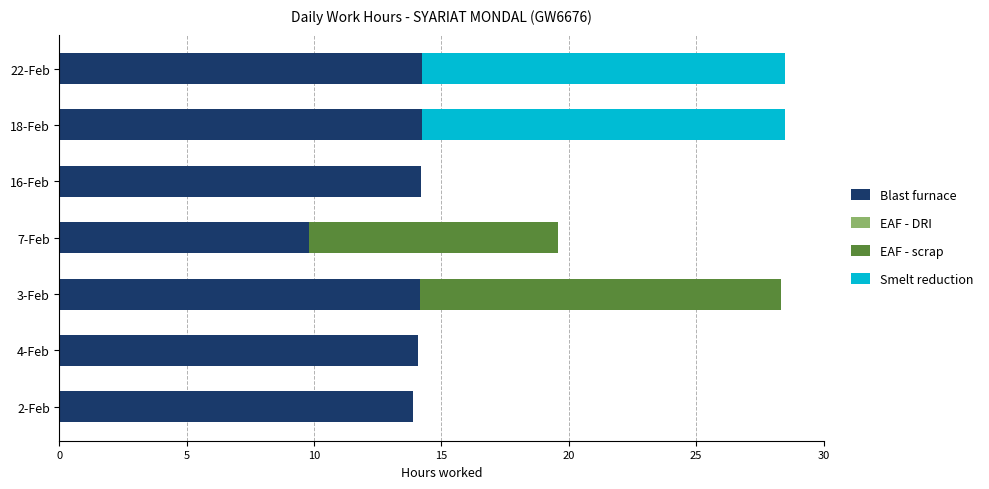

Is it true that Blast furnace equals 14.2 at 3-Feb?

True